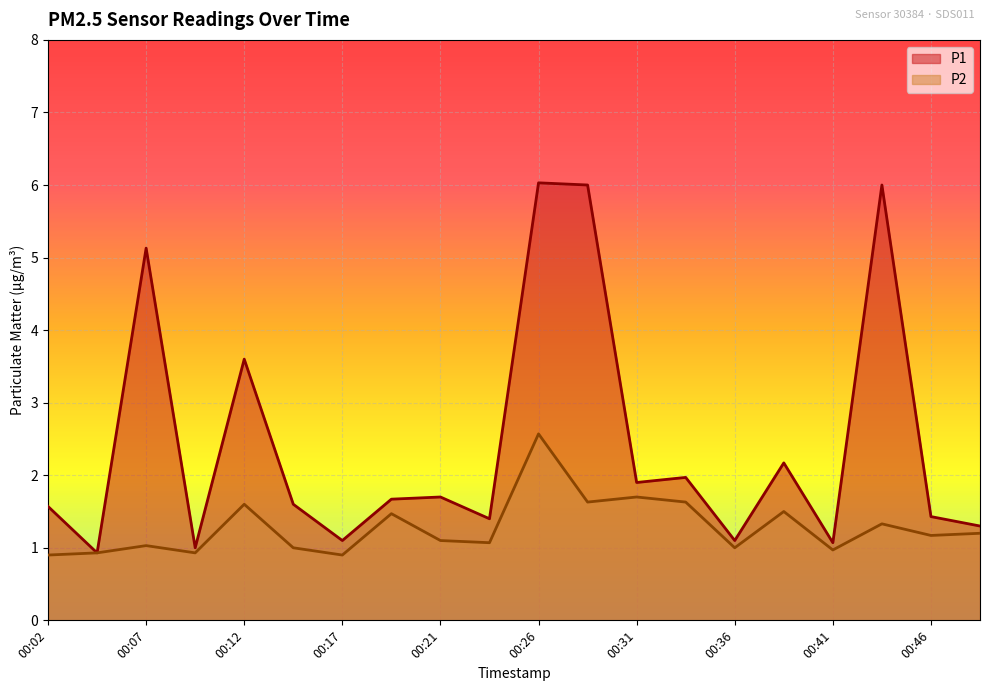

Which has a higher value, 00:46 or 00:34?

00:34